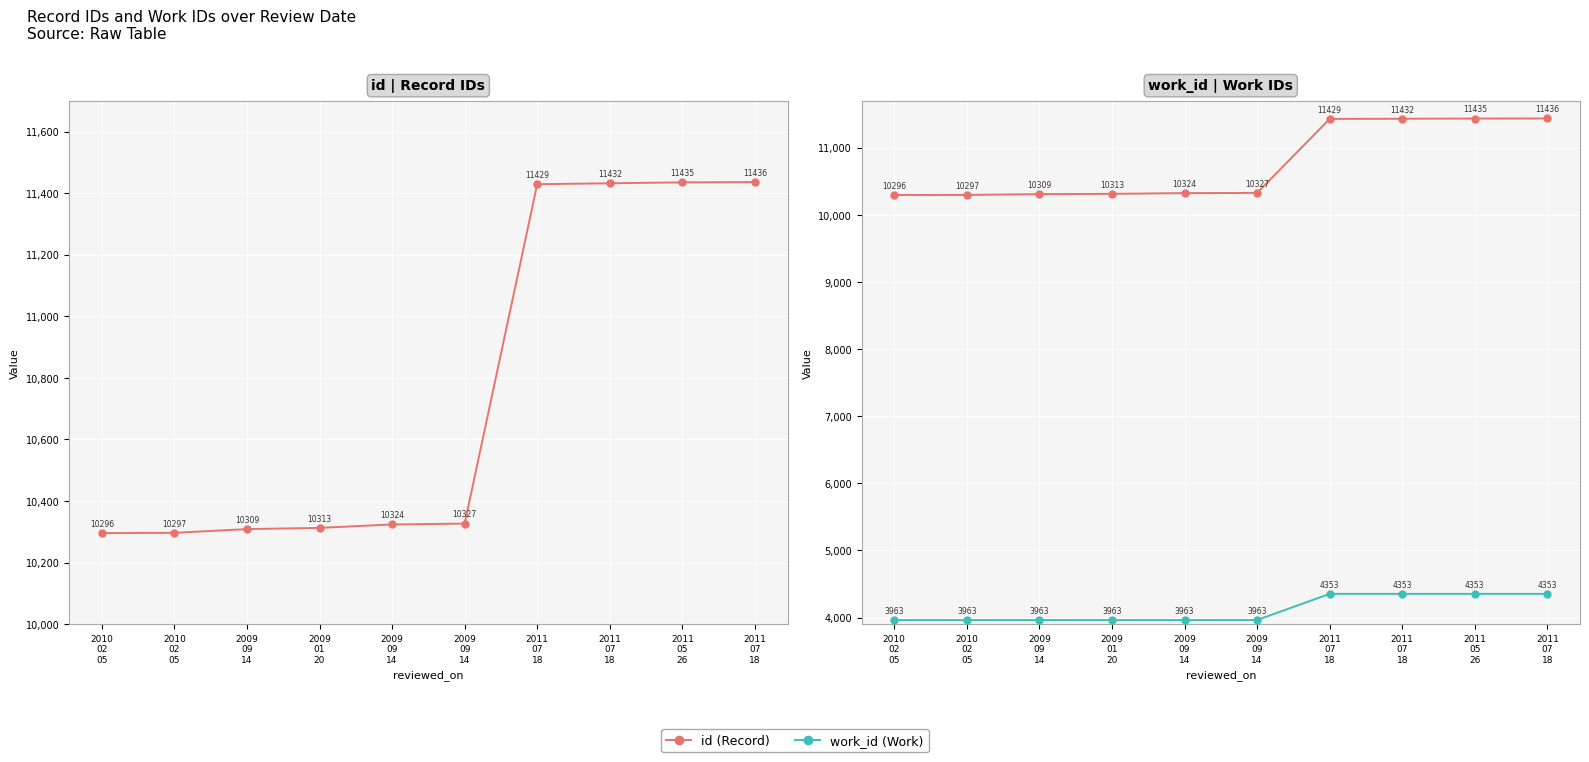

Which series has the largest range (max minus min)?

id (Record)